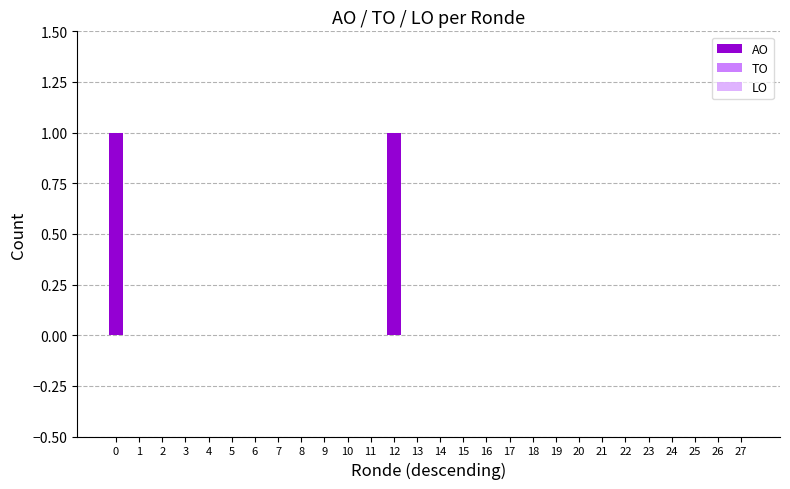

The chart shows a value of 0 at 22. True or false?

True